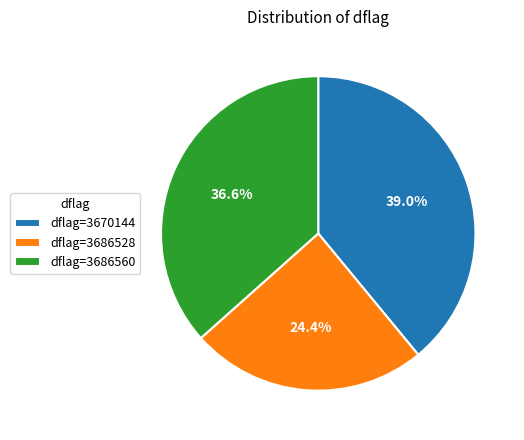

Combined, do dflag=3686528 and dflag=3670144 account for over 50%?

Yes